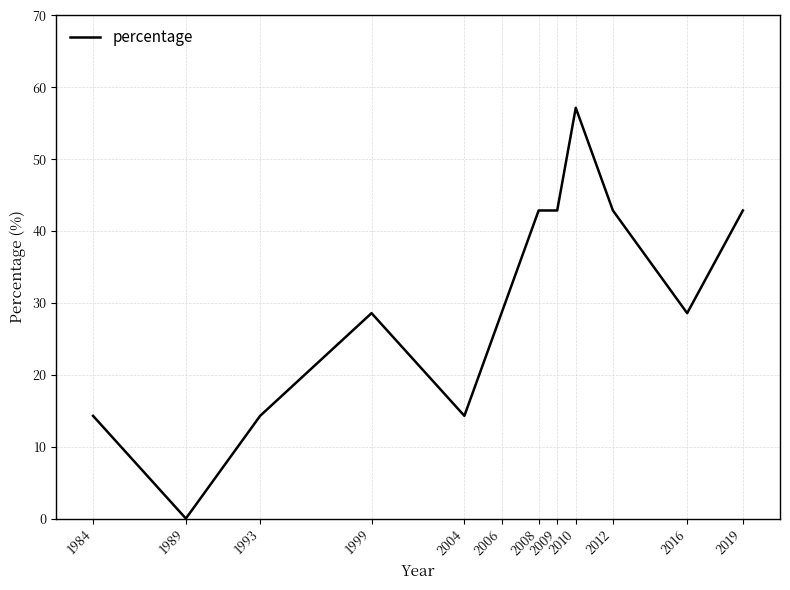

What is the difference between the values at 1984 and 2019?

28.6